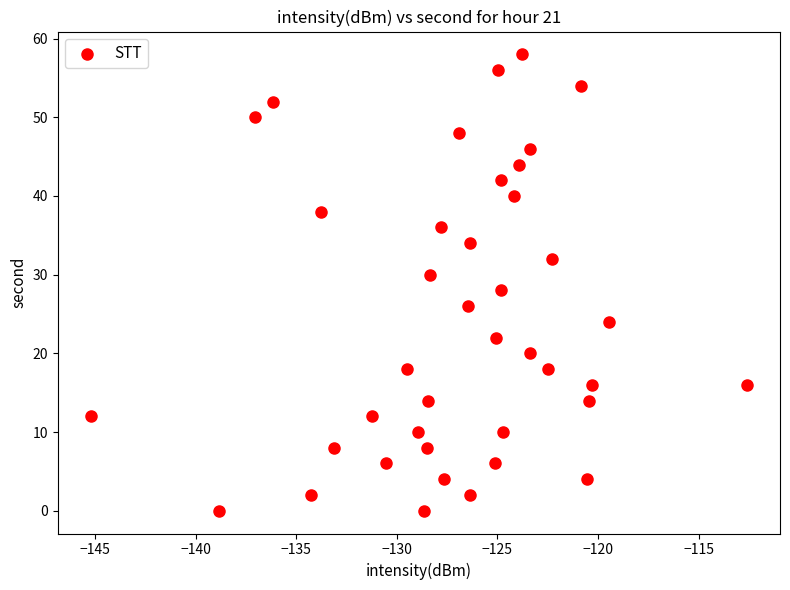

What is the range of Y values (max minus min)?

58